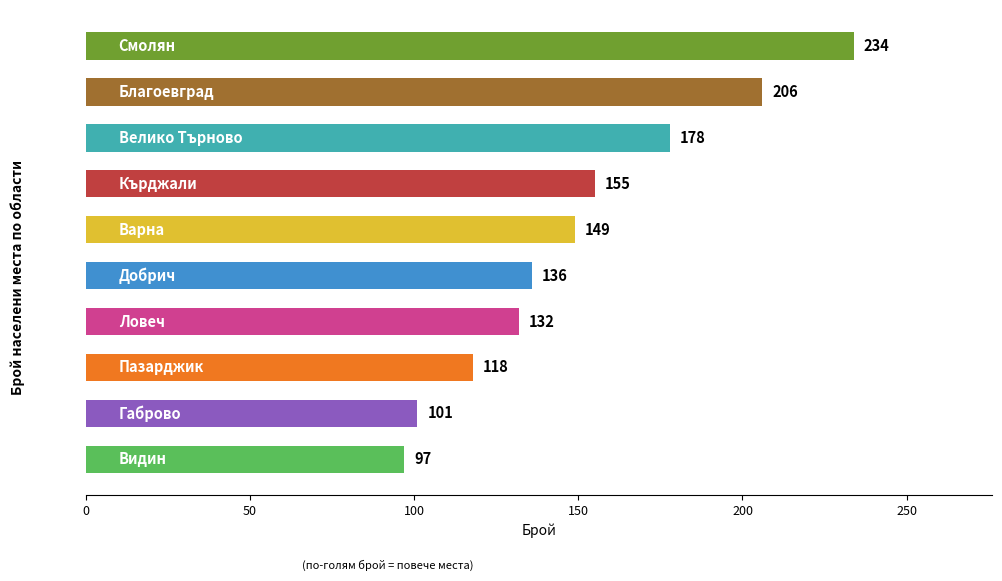

What is the greatest value displayed?

234